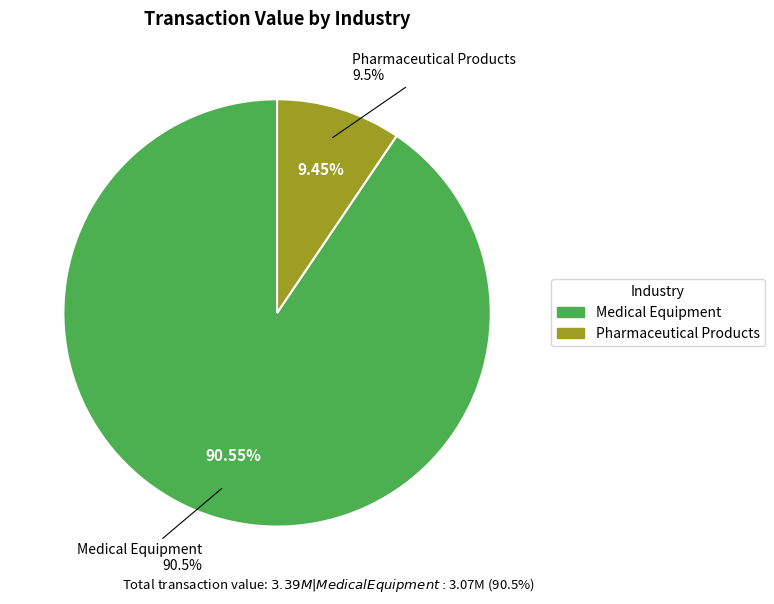

True or false: Medical Equipment (M)2 accounts for 24% of the total.

False